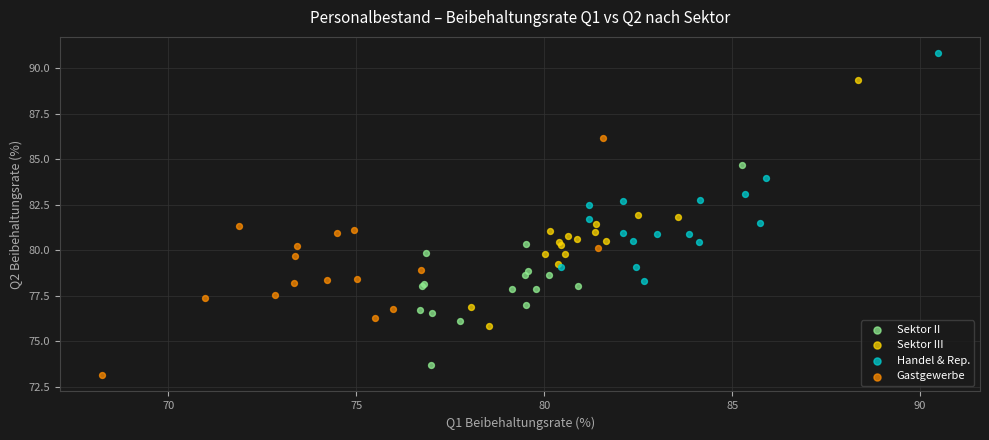

Which series reaches the maximum Y coordinate?

Handel & Rep.